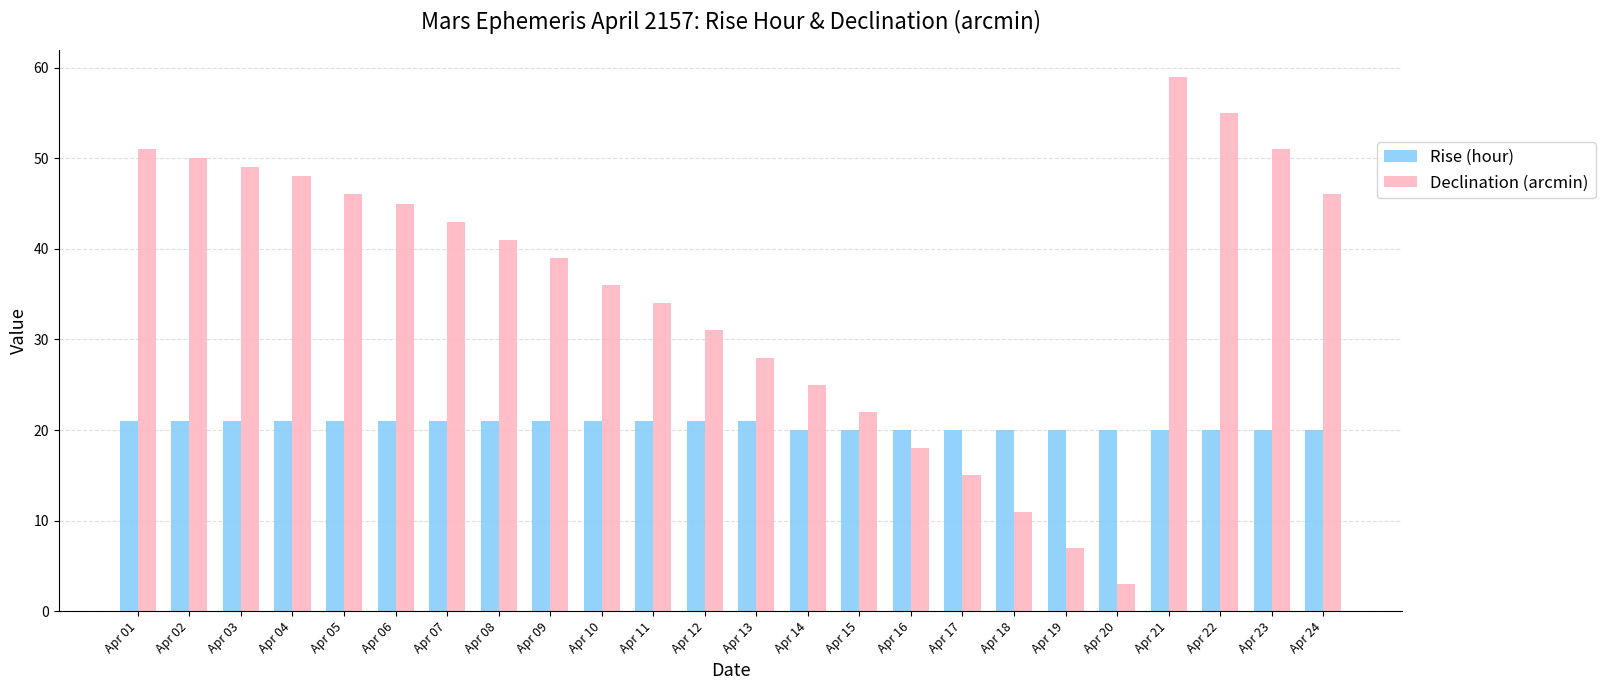

Reading left to right, extract all data points from this chart.

Rise (hour): Apr 01=21	Apr 02=21	Apr 03=21	Apr 04=21	Apr 05=21	Apr 06=21	Apr 07=21	Apr 08=21	Apr 09=21	Apr 10=21	Apr 11=21	Apr 12=21	Apr 13=21	Apr 14=20	Apr 15=20	Apr 16=20	Apr 17=20	Apr 18=20	Apr 19=20	Apr 20=20	Apr 21=20	Apr 22=20	Apr 23=20	Apr 24=20
Declination (arcmin): Apr 01=51	Apr 02=50	Apr 03=49	Apr 04=48	Apr 05=46	Apr 06=45	Apr 07=43	Apr 08=41	Apr 09=39	Apr 10=36	Apr 11=34	Apr 12=31	Apr 13=28	Apr 14=25	Apr 15=22	Apr 16=18	Apr 17=15	Apr 18=11	Apr 19=7	Apr 20=3	Apr 21=59	Apr 22=55	Apr 23=51	Apr 24=46